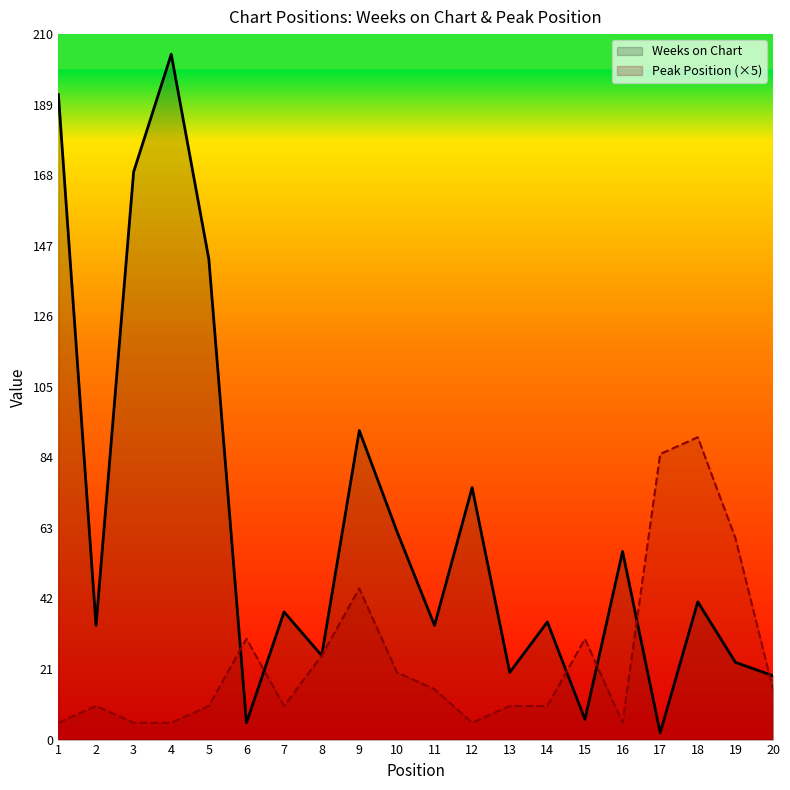

In Weeks on Chart, how many points are higher than both neighbors (excluding endpoints)?

7